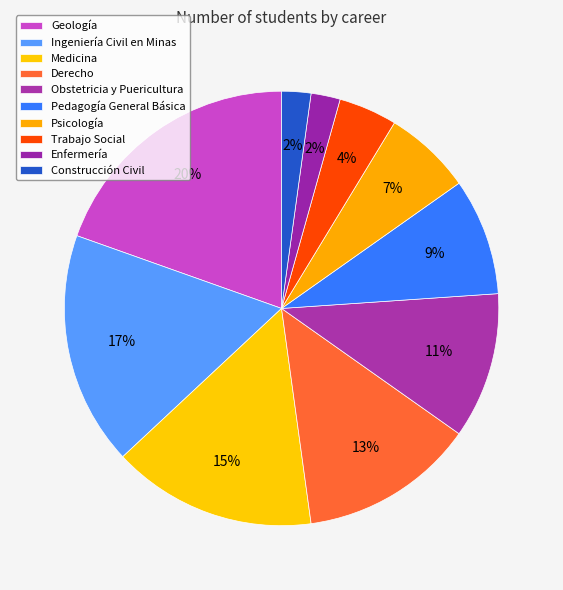

Count the number of slices in the pie.

10